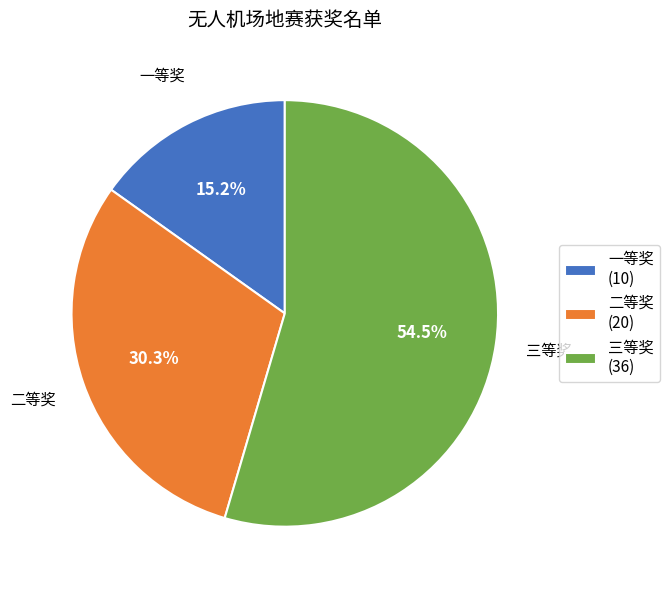

What is the majority slice?

三等奖